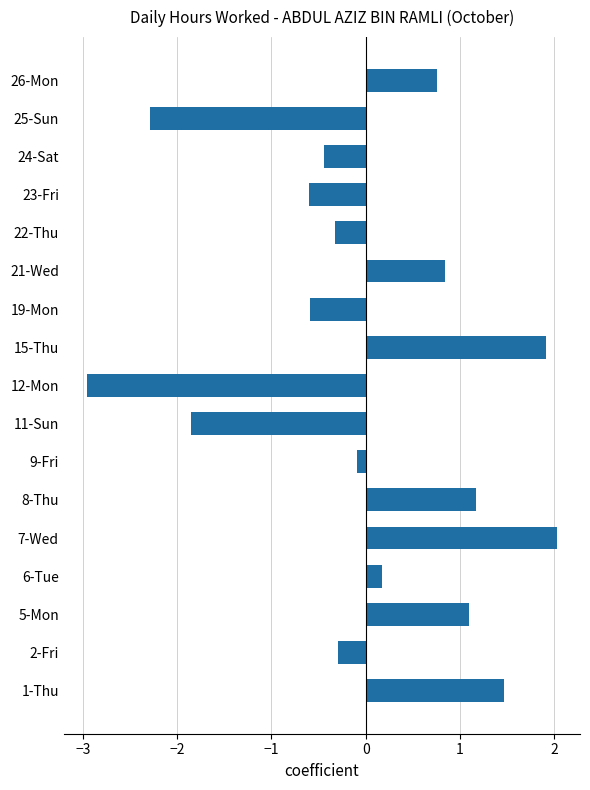

Are the bars horizontal?

Yes